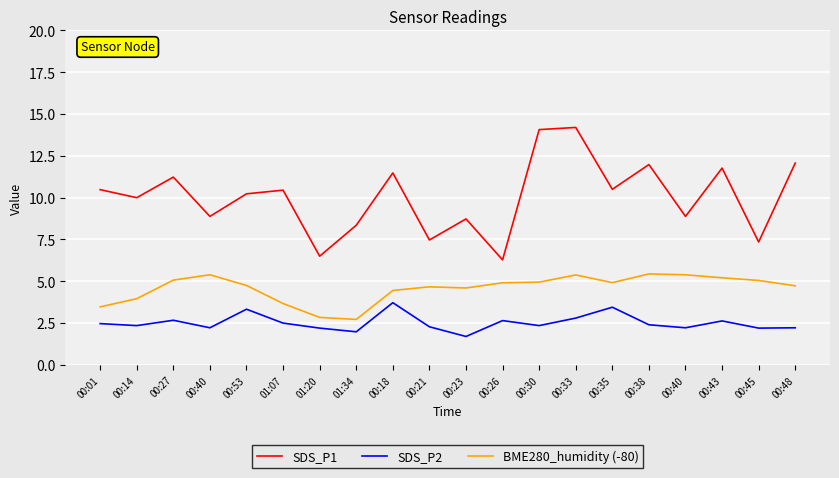

What are all the series names shown in the legend?

SDS_P1, SDS_P2, BME280_humidity (-80)